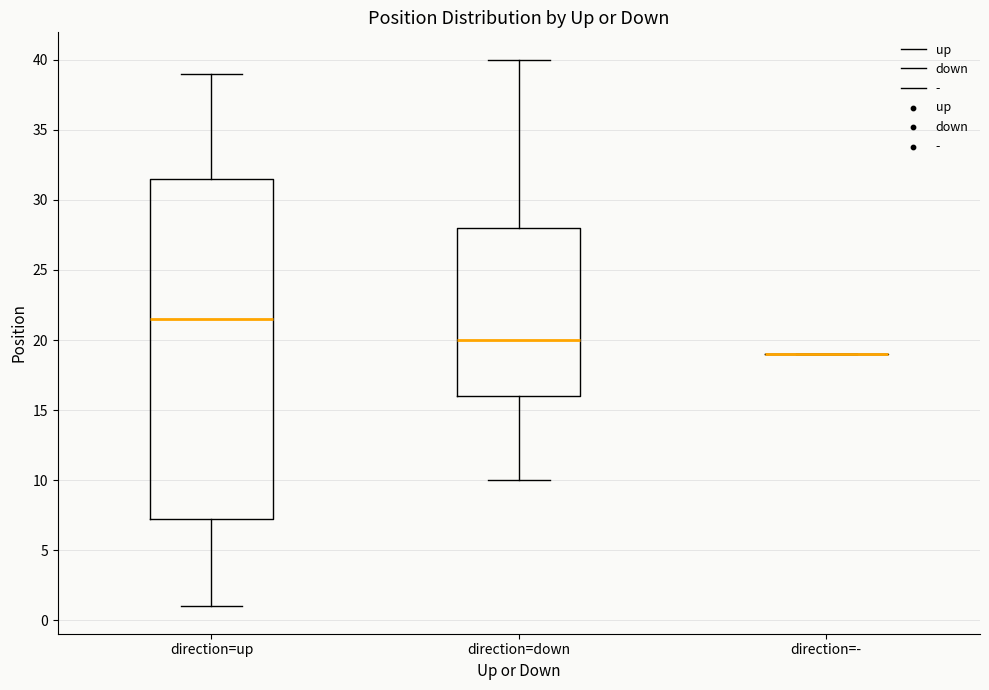

Reading left to right, transcribe this box plot: for each box, give where its median line is, the range the box spans, and where its two whiskers end, as read against the y-axis. The values are not printed on the chart, so give them approximately, as read against the axis.

direction=up: median 21.5, box 7.5 to 31.5, whiskers 1.0 to 39.0
direction=down: median 20.0, box 16.0 to 28.0, whiskers 10.0 to 40.0
direction=-: box collapsed to a line at 19.0, whiskers 19.0 to 19.0